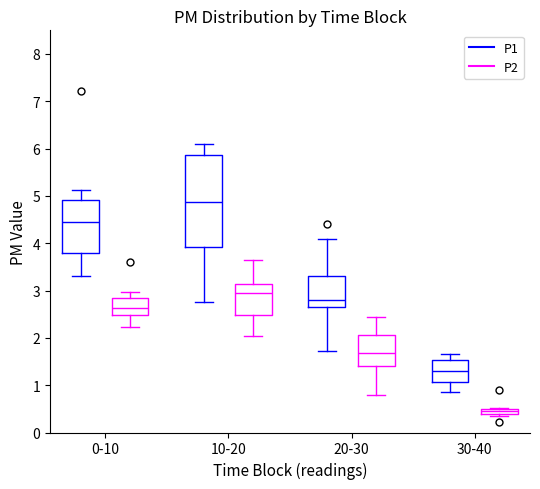

Comparing the boxes themselves (not the whiskers), which one is the tallest?

10-20 (P1)